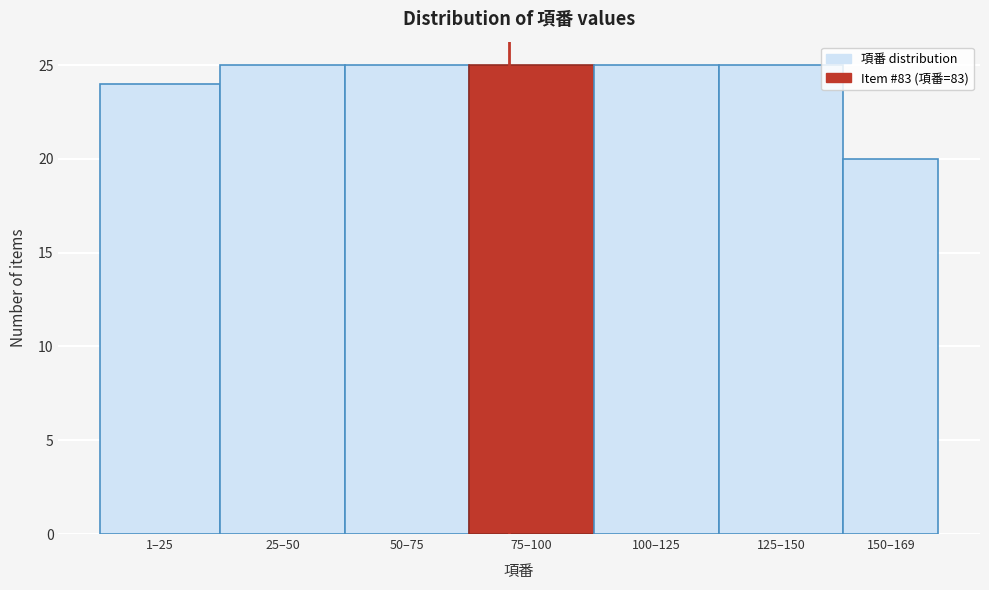

Reading left to right, extract all data points from this chart.

1–25=24	25–50=25	50–75=25	75–100=25	100–125=25	125–150=25	150–169=20